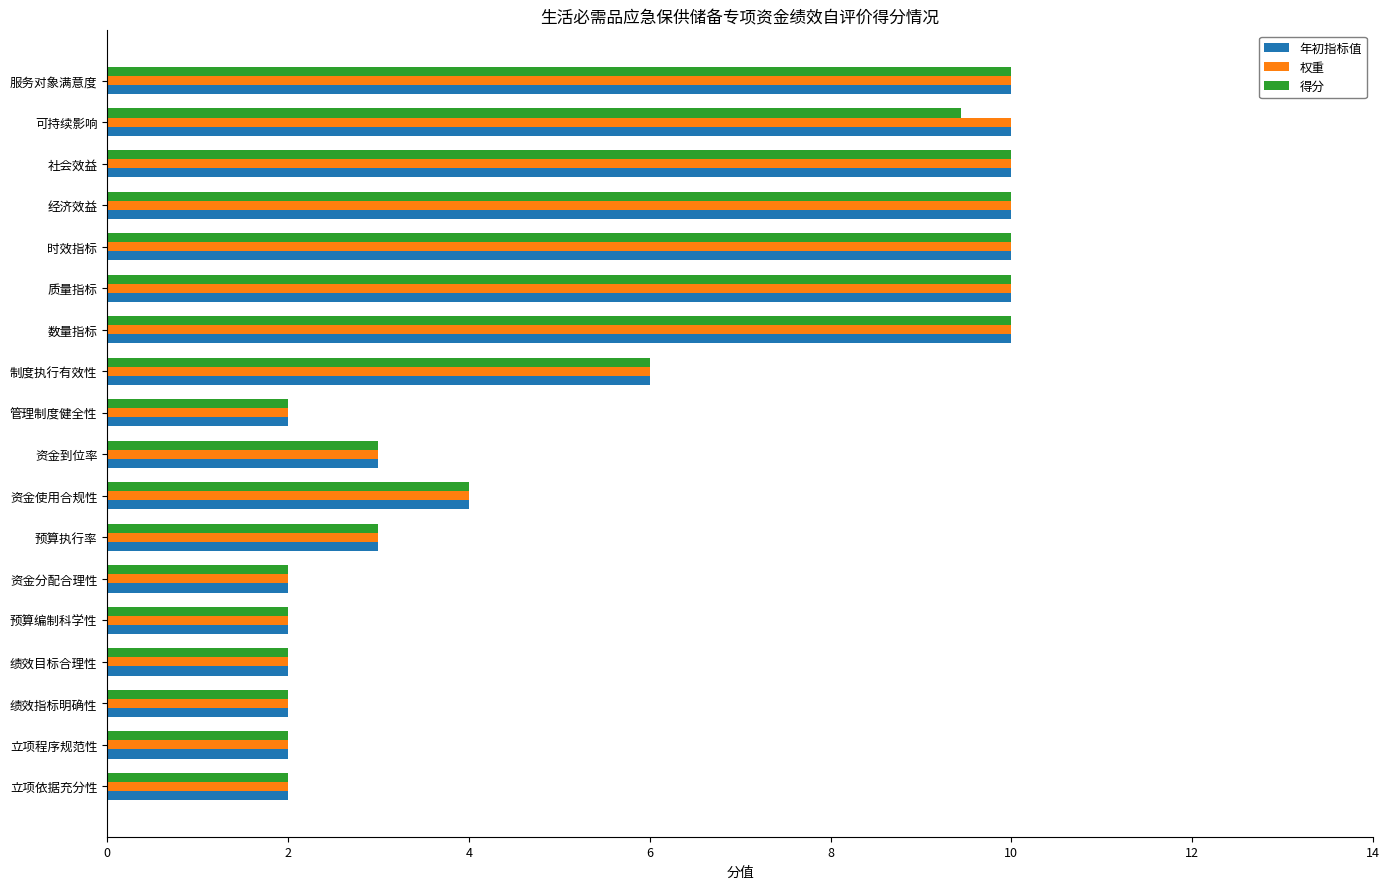

Is it true that 得分 equals 2.0 at 绩效目标合理性?

True